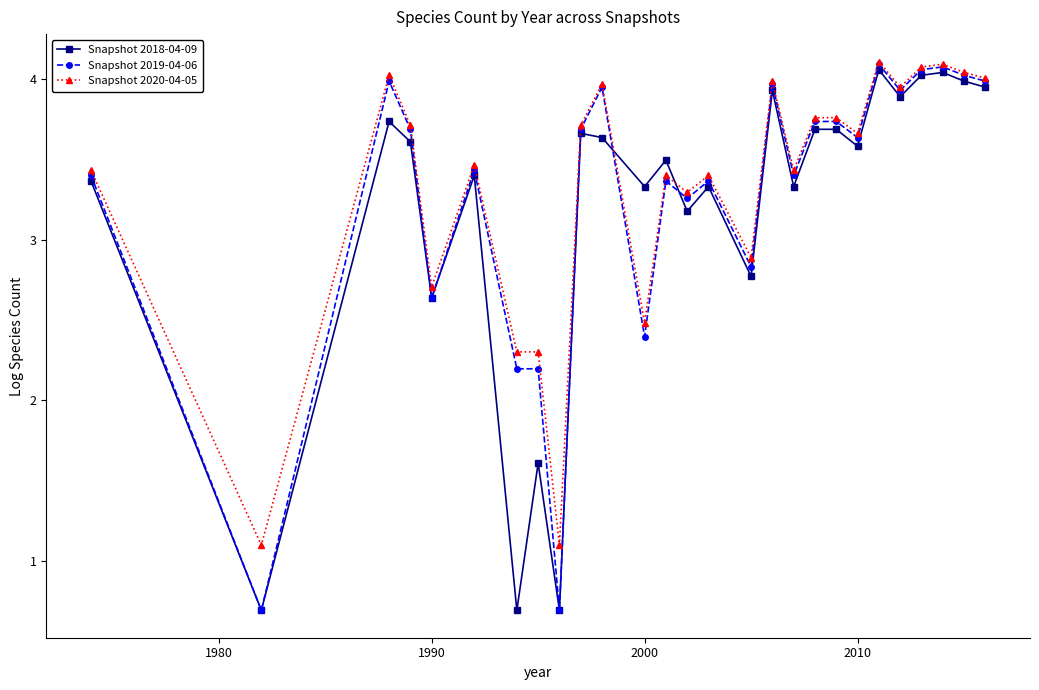

How many data points in Snapshot 2020-04-05 are less than 3?

7